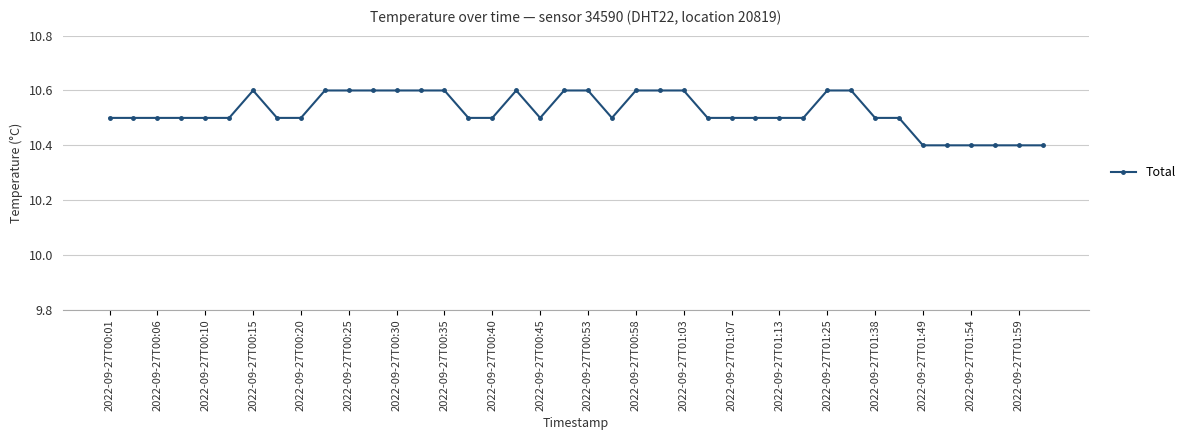

Reading left to right, extract all data points from this chart.

10.5	10.5	10.5	10.5	10.5	10.5	10.6	10.5	10.5	10.6	10.6	10.6	10.6	10.6	10.6	10.5	10.5	10.6	10.5	10.6	10.6	10.5	10.6	10.6	10.6	10.5	10.5	10.5	10.5	10.5	10.6	10.6	10.5	10.5	10.4	10.4	10.4	10.4	10.4	10.4